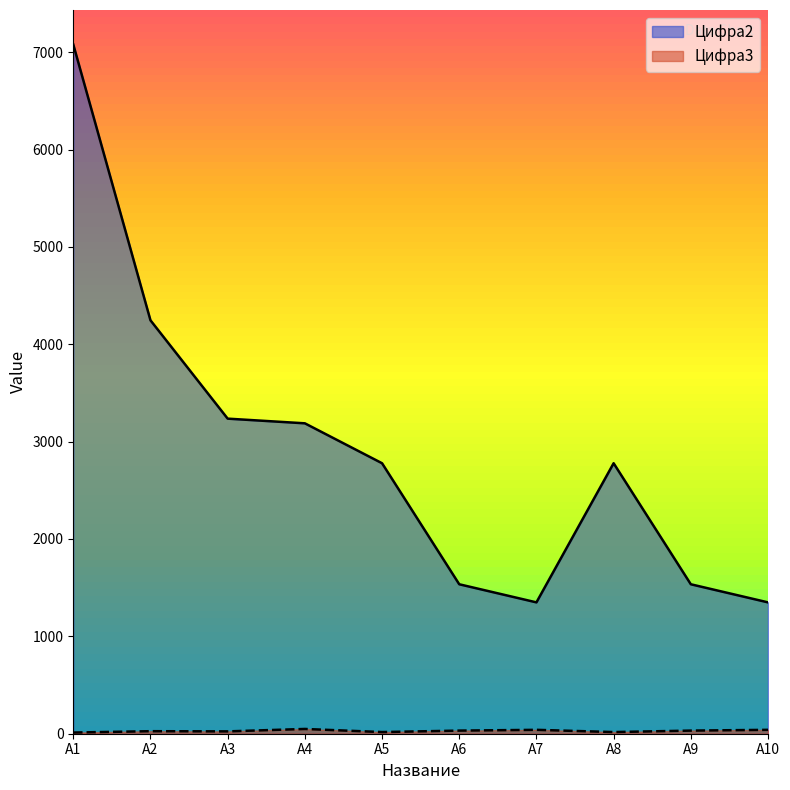

What is the approximate value of Цифра3 at А2, to the nearest 10?

30